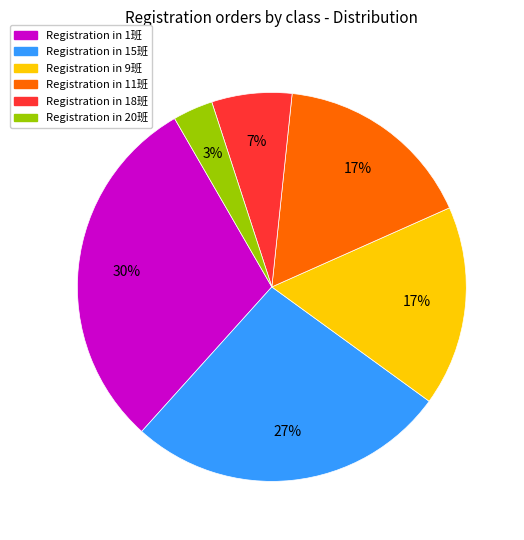

Is there any slice that represents more than half of the pie?

No